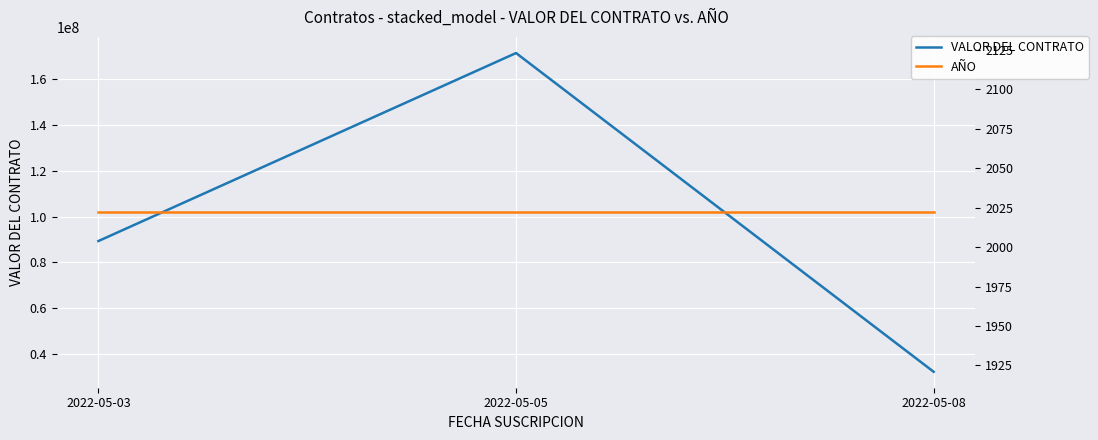

Which series has the largest total across all categories?

VALOR DEL CONTRATO